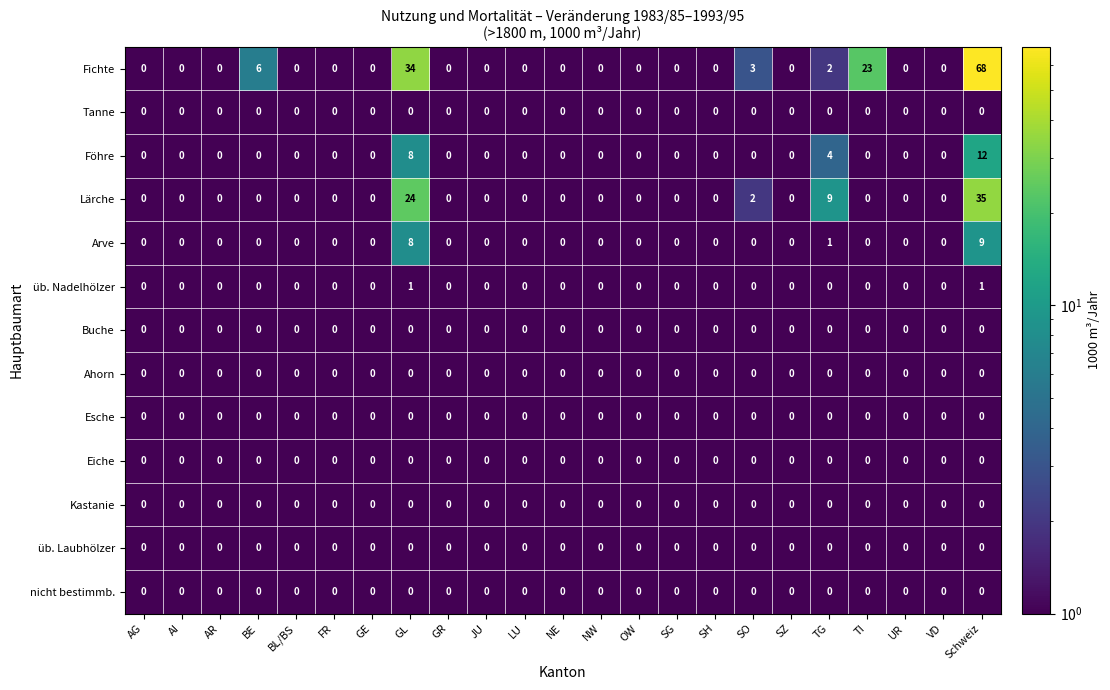

What is the average value of the Lärche series?

3